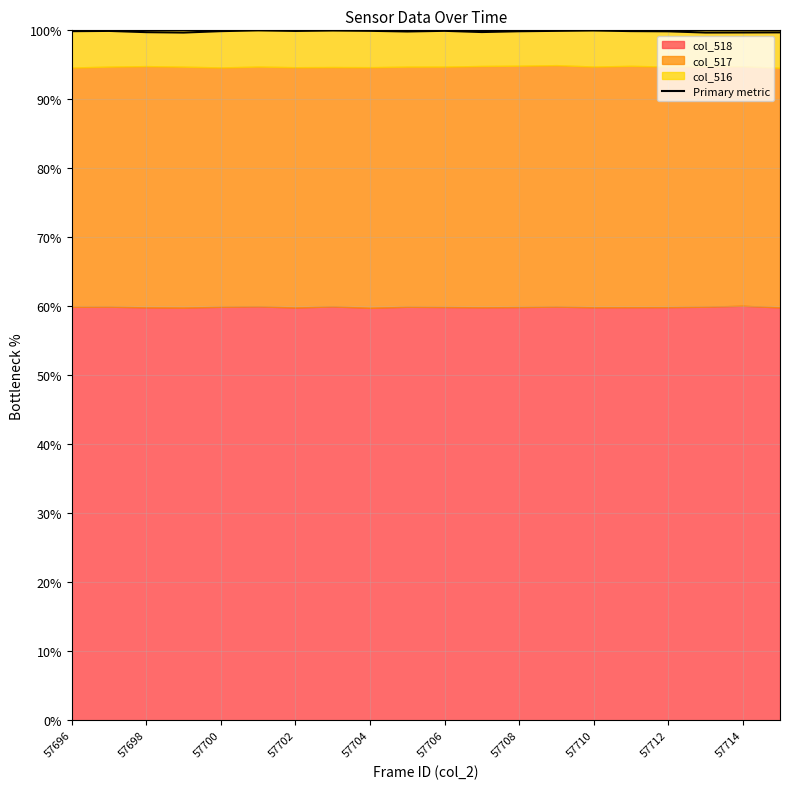

What is the value of the 17th point from the left?

99.9